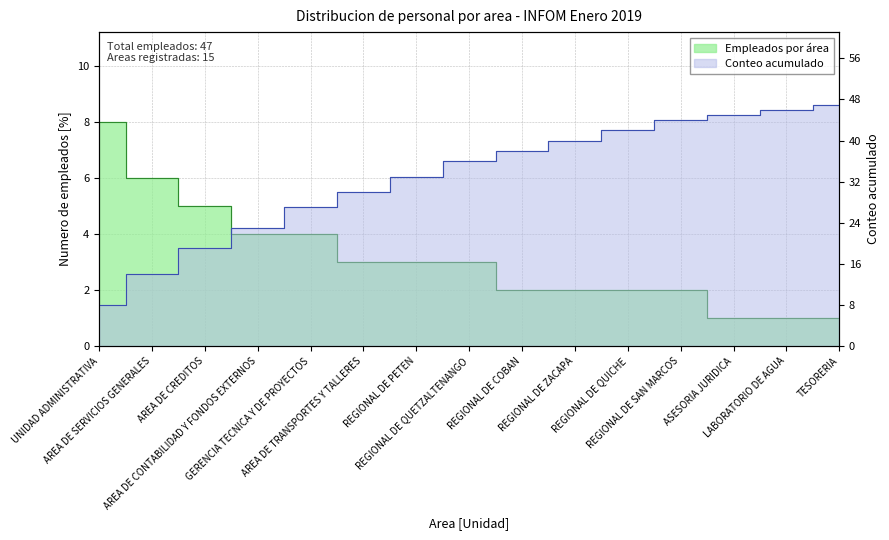

At which label does Cumulative Count reach its peak?

TESORERIA